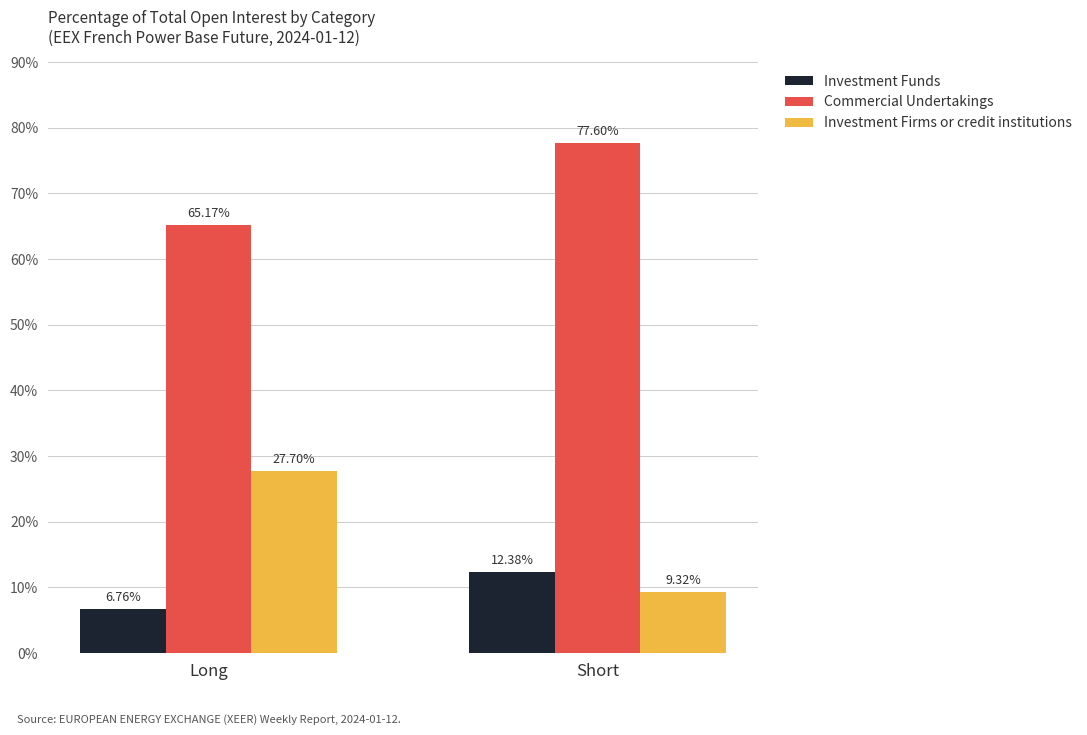

Which category has the highest value across all series?

Short